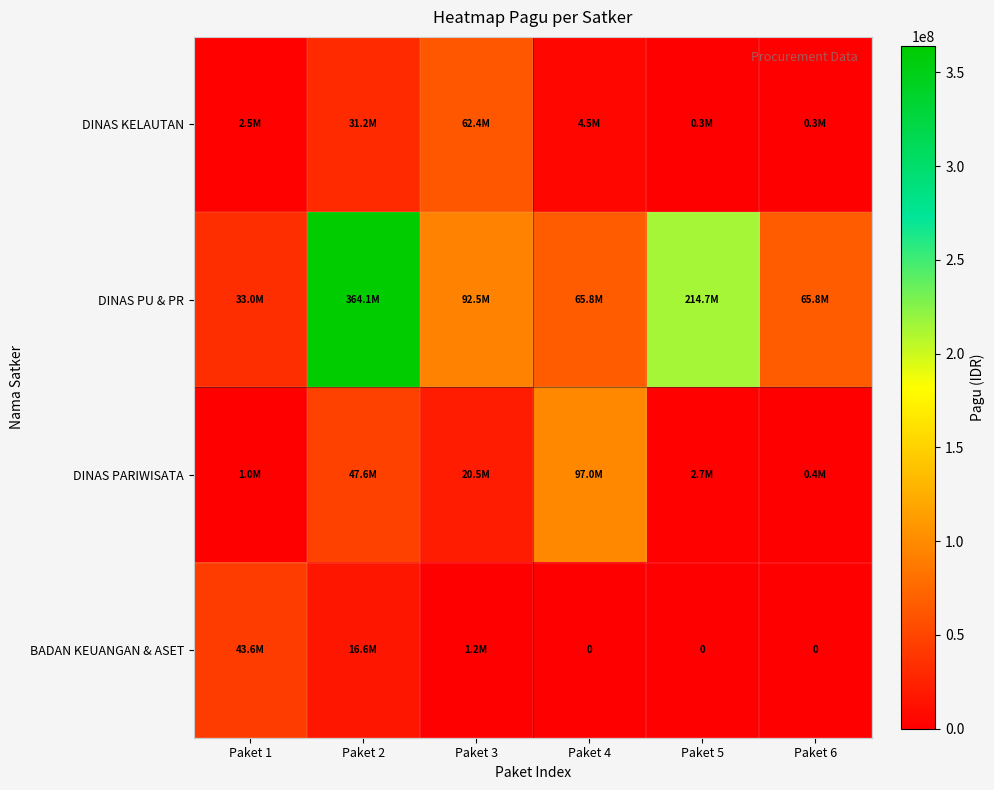

Which category has the lowest value in the DINAS KELAUTAN series?

Paket 5